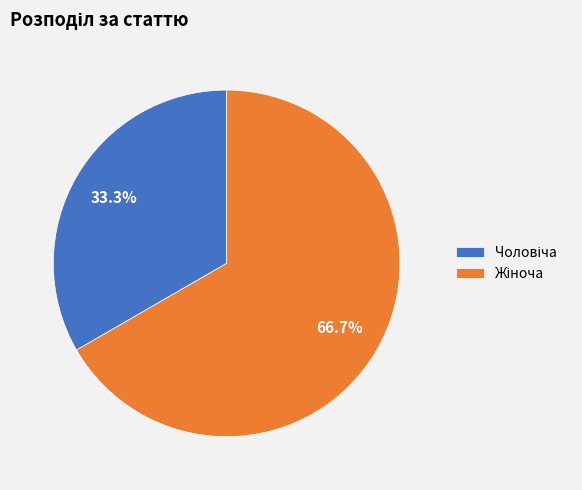

Does any single category account for the majority?

Yes